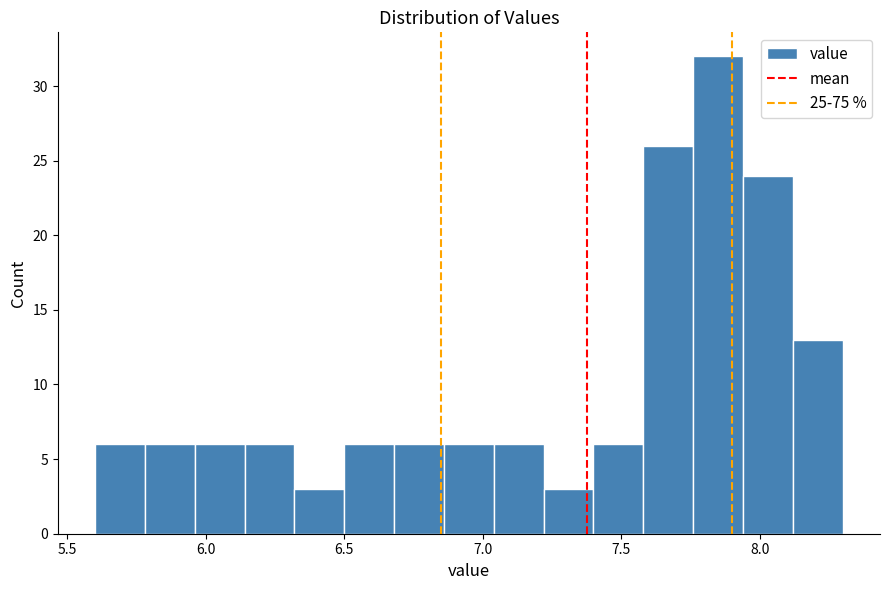

Read against the x-axis, roughly where is the centre of the tallest bar?

7.85